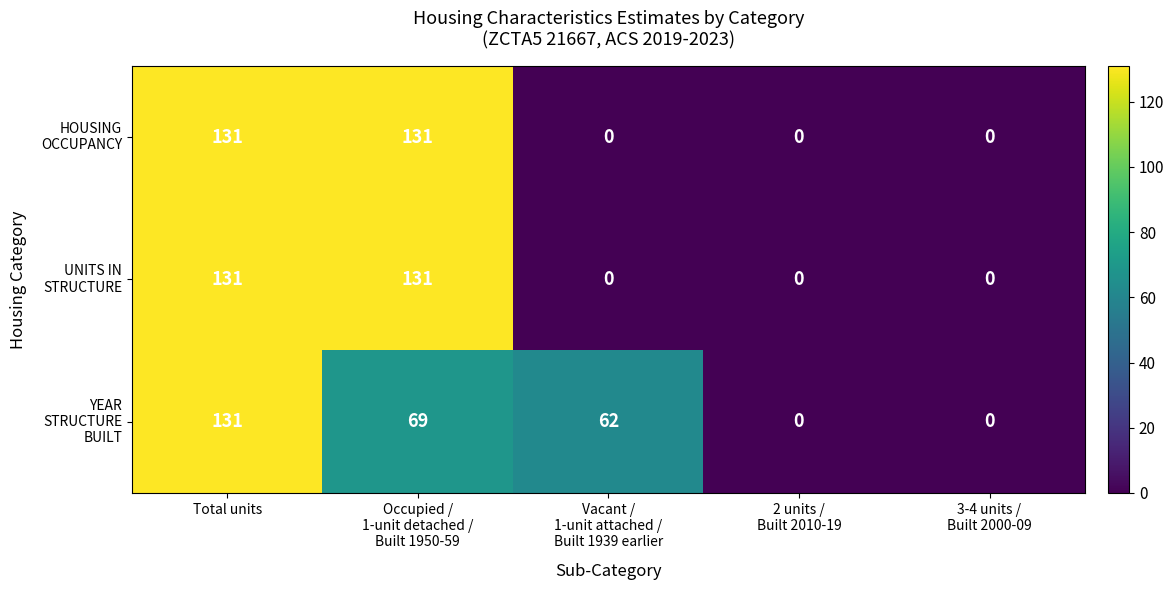

At which category is the sum across all series the highest?

Total units